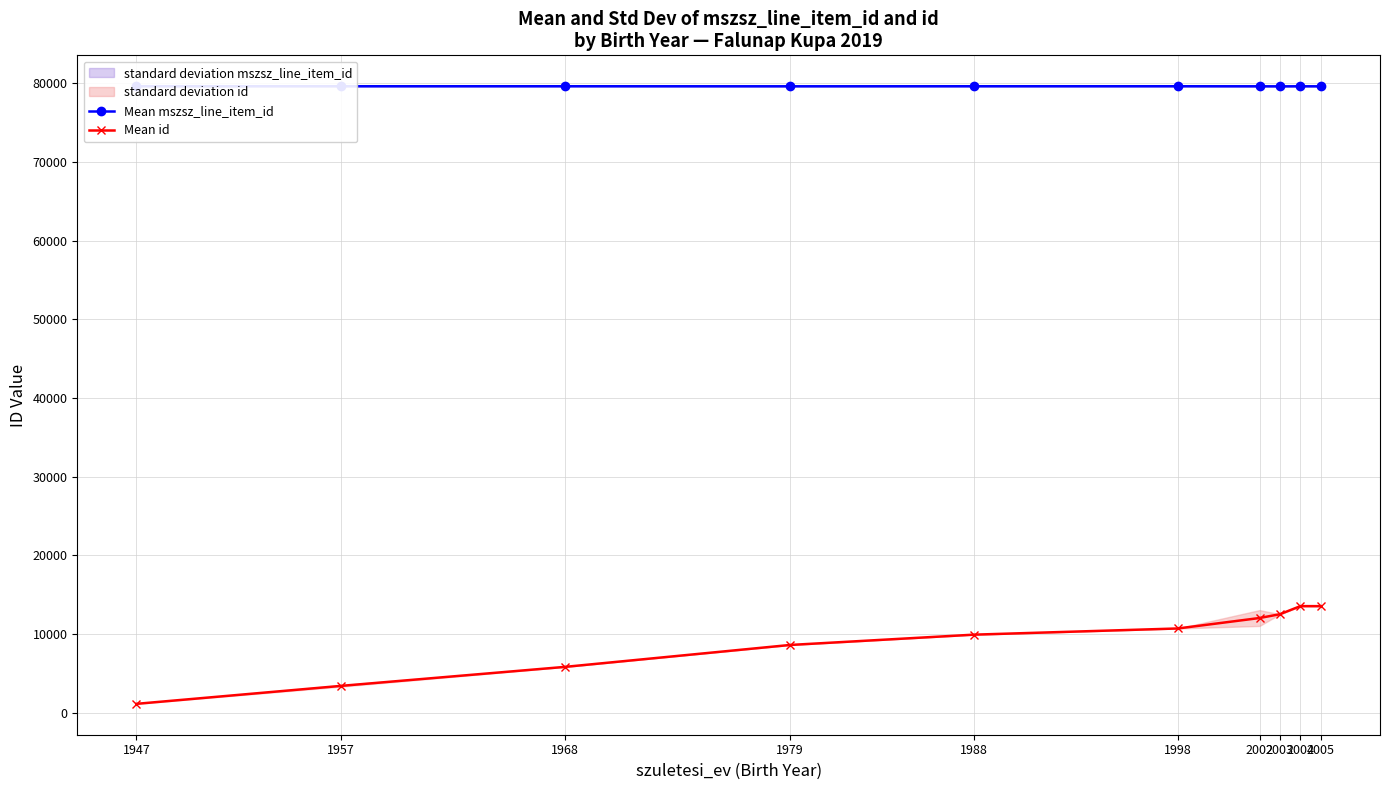

True or false: Mean id has a value of 1144.0 at 1947.

True